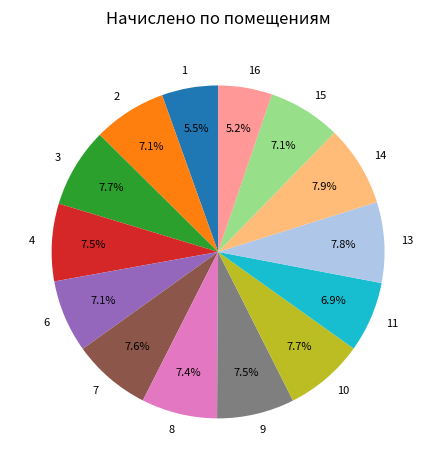

Approximately how many times larger is the value at 11 compared to 2?

1.0